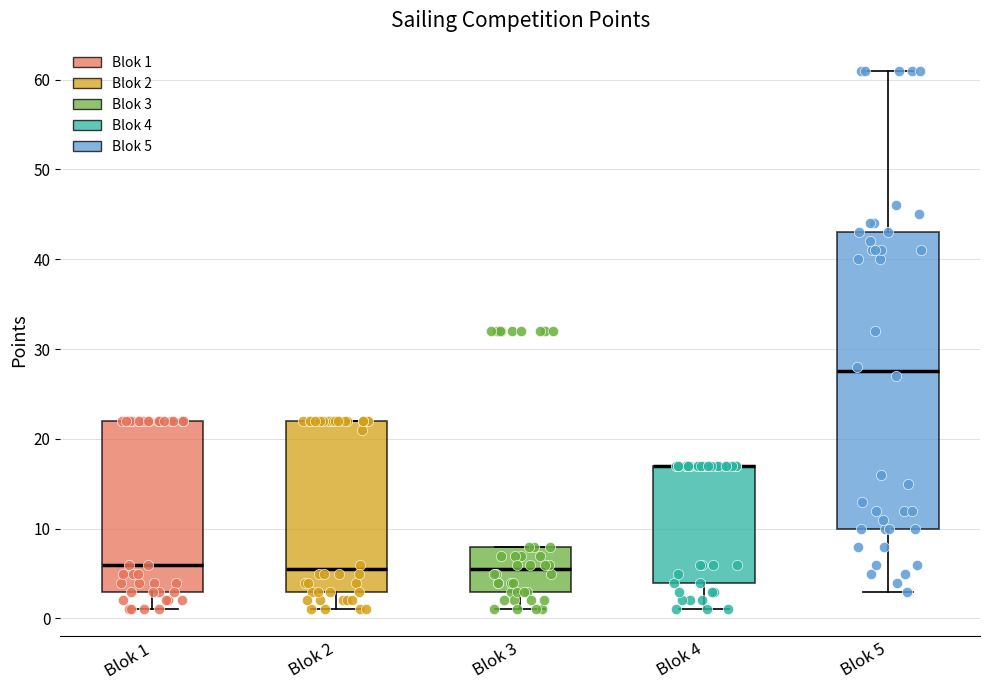

Reading left to right, read every box against the y-axis: the position of its median line, the range the box covers, and the ends of its whiskers. The values are not printed on the chart, so give them approximately, as read against the axis.

Blok 1: median 6, box 3 to 22, whiskers 1 to 22
Blok 2: median 6, box 3 to 22, whiskers 1 to 22
Blok 3: median 6, box 3 to 8, whiskers 1 to 8
Blok 4: median 17 (drawn on the box's upper edge), box 4 to 17, whiskers 1 to 17
Blok 5: median 28, box 10 to 43, whiskers 3 to 61